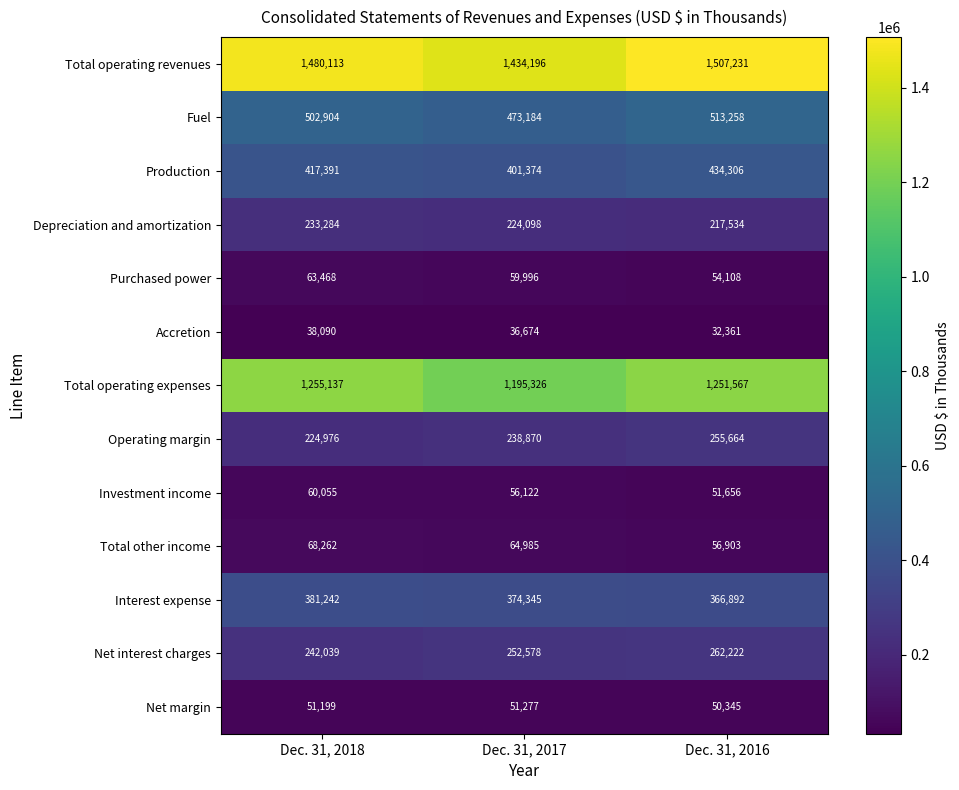

What is the minimum value shown in the chart?

32361